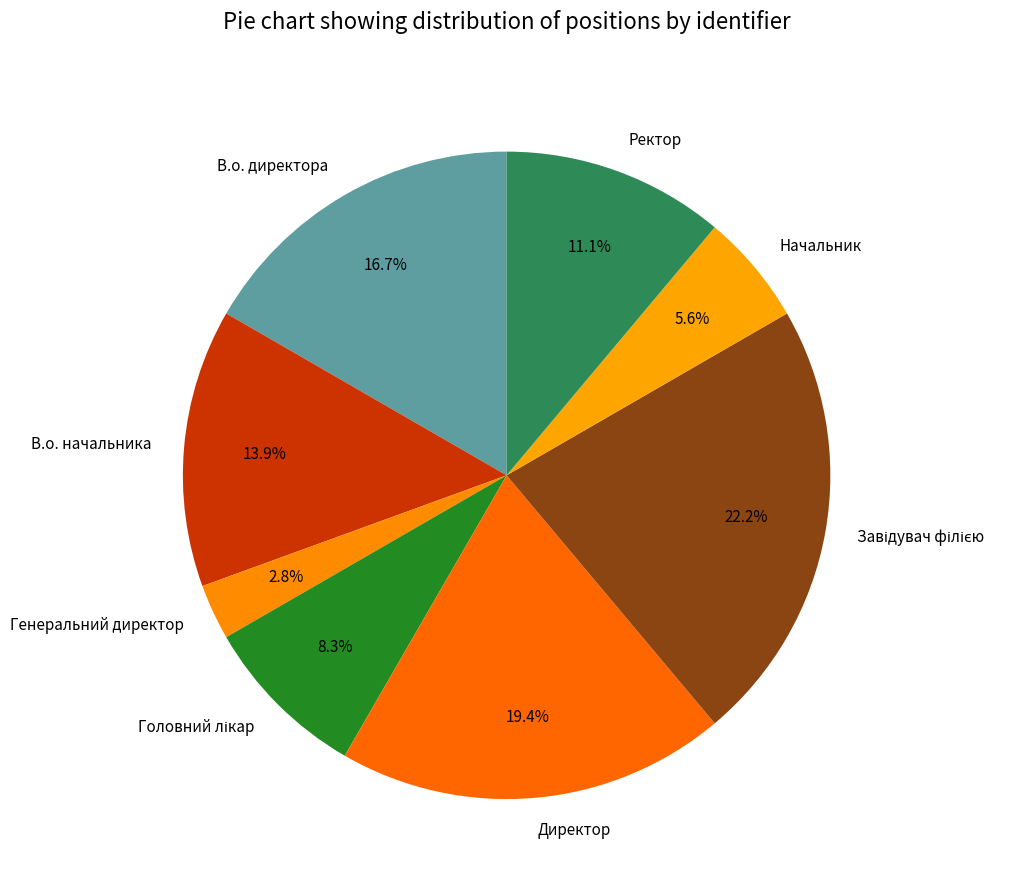

To the nearest percent, what is the average slice percentage?

12%